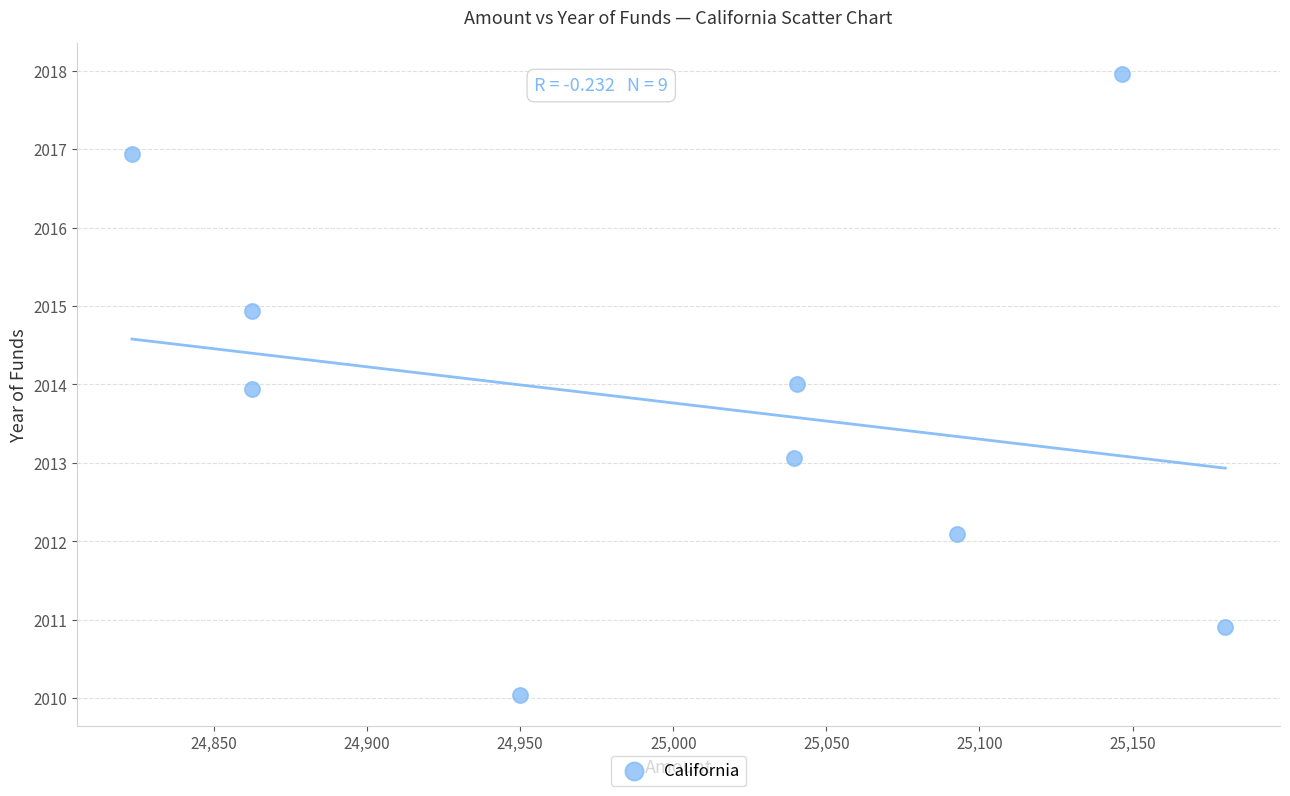

What is the average X value?

24999.7